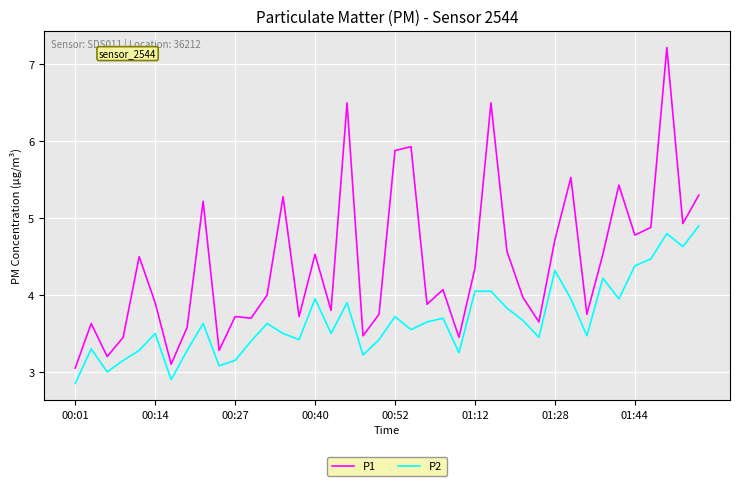

What is the difference between the second highest and second lowest values in the P1 series?

3.4